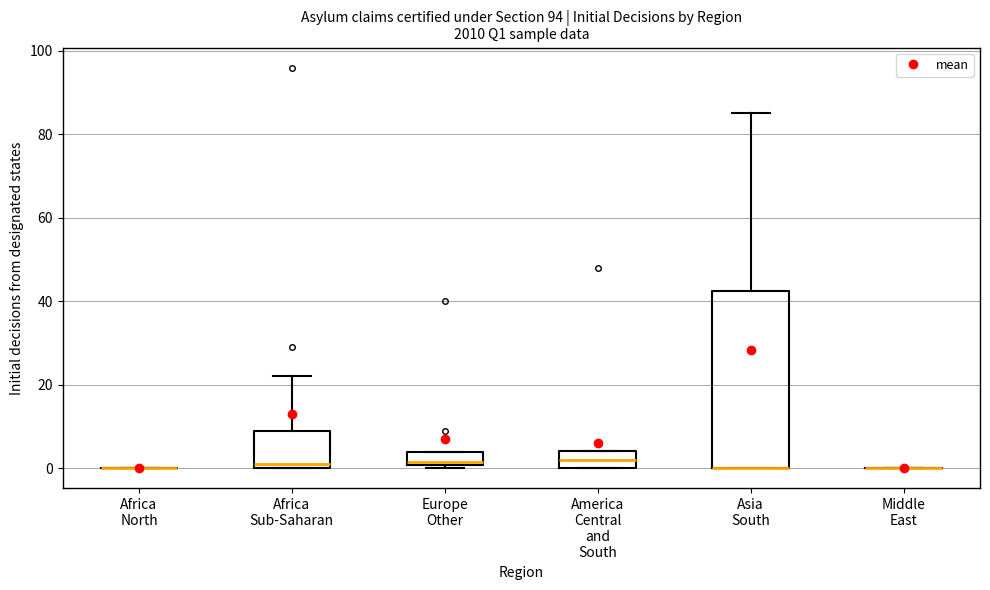

Reading left to right, read every box against the y-axis: the position of its median line, the range the box covers, and the ends of its whiskers. The values are not printed on the chart, so give them approximately, as read against the axis.

Africa North: box collapsed to a line at 0, whiskers 0 to 0
Africa Sub-Saharan: median 2, box 0 to 10, whiskers 0 to 22
Europe Other: median 2, box 0 to 4, whiskers 0 (just below the box's lower edge) to 4
America Central and South: median 2, box 0 to 4, whiskers 0 to 4
Asia South: median 0 (drawn on the box's lower edge), box 0 to 42, whiskers 0 to 86
Middle East: box collapsed to a line at 0, whiskers 0 to 0